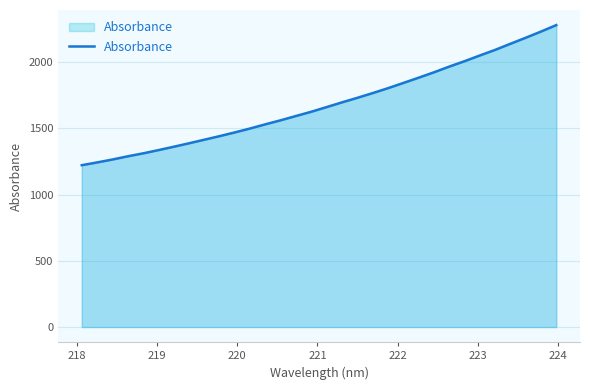

What is the maximum value shown in the chart?

2280.1